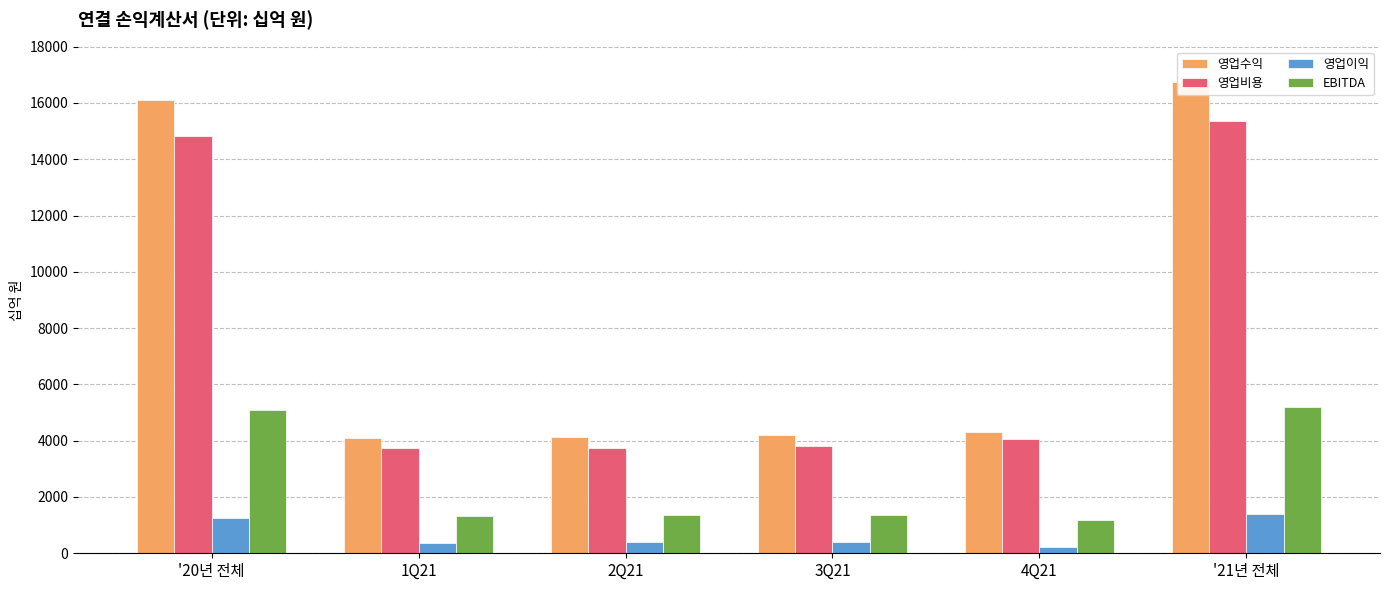

What is the average value of the 영업비용 series?

7593.7